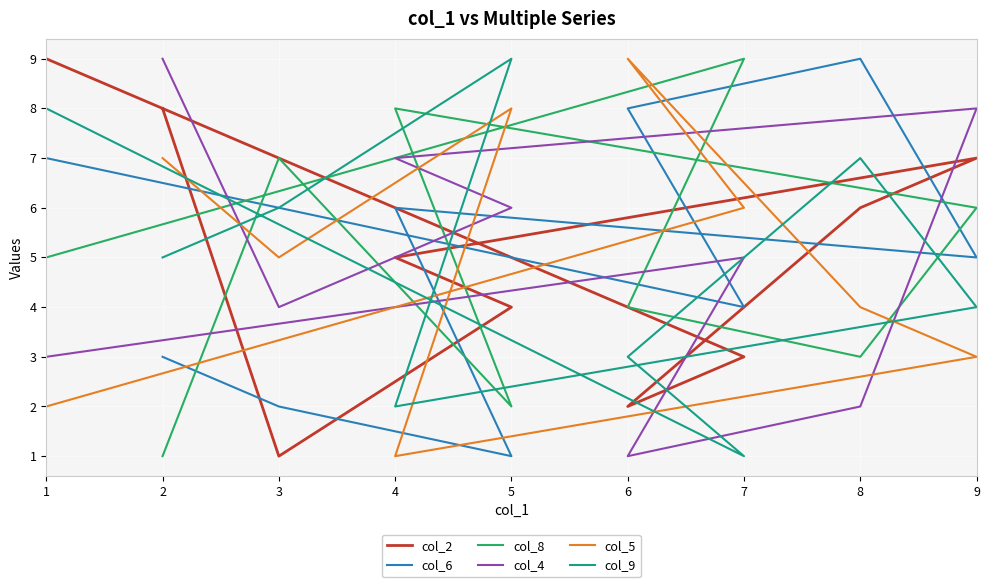

True or false: col_4 and col_8 intersect in this chart.

True